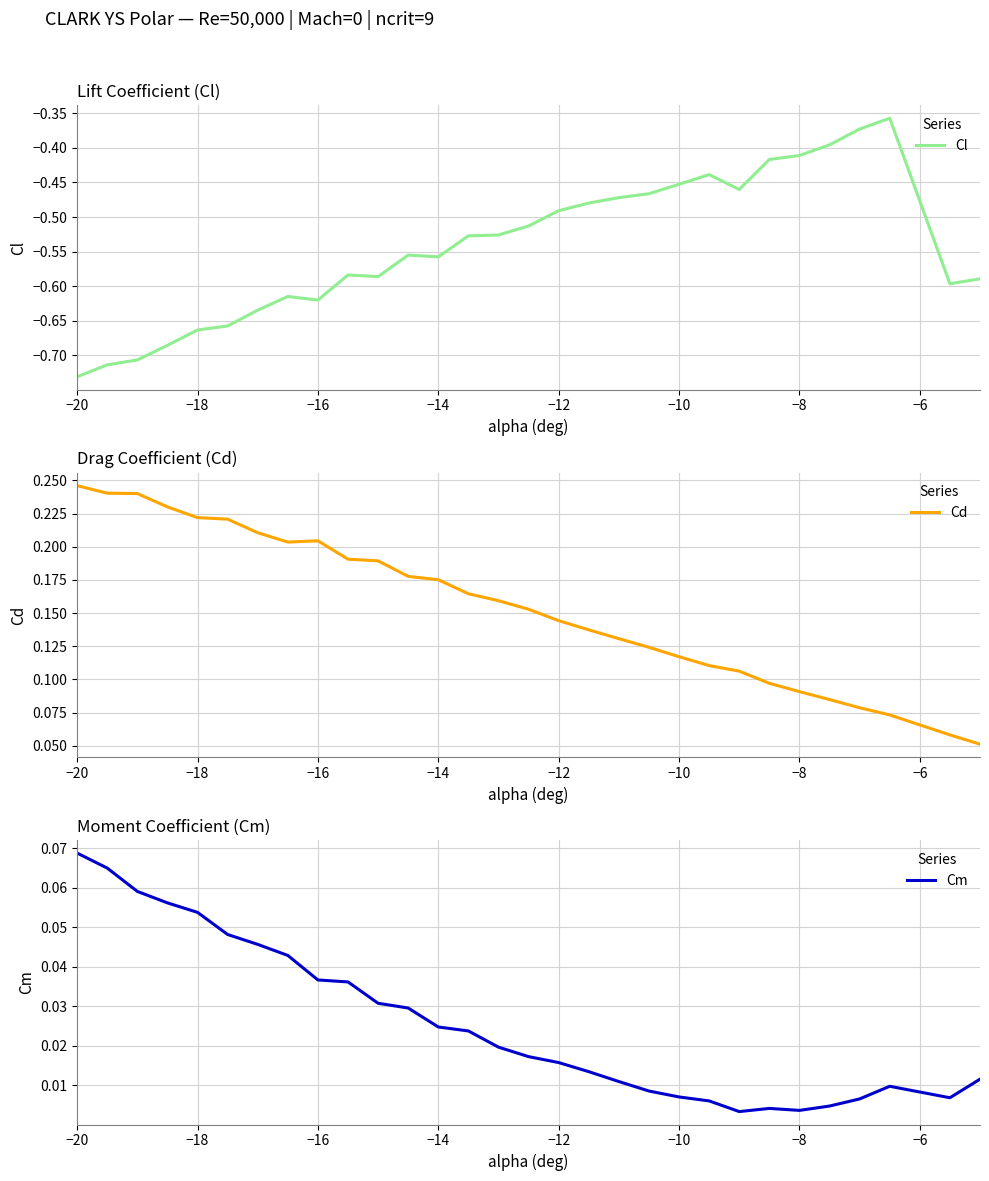

How many Cd values are between 0 and 1?

30